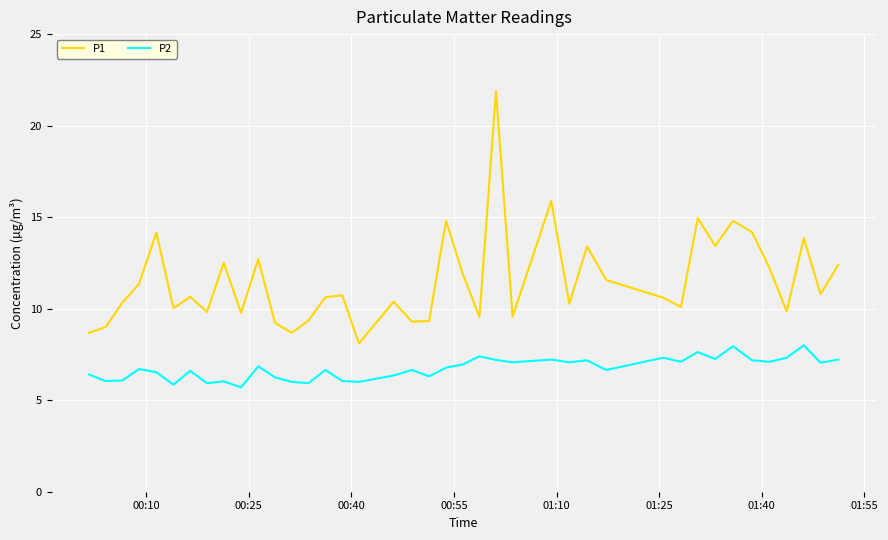

List the series in order of their overall mean, lowest first.

P2, P1